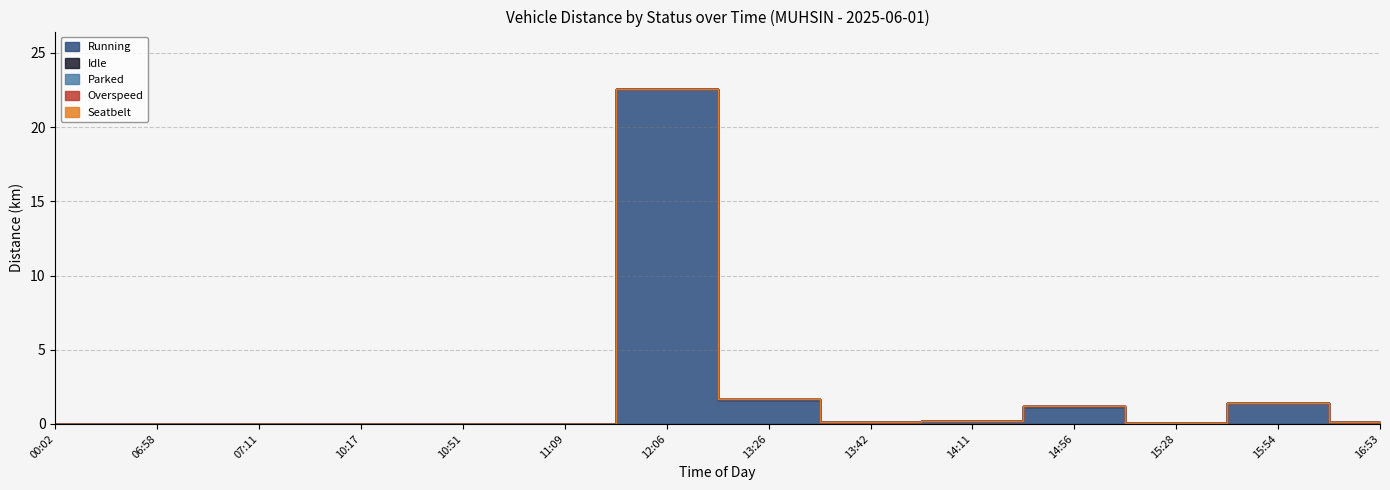

Does the chart display data point markers on the line(s)?

No